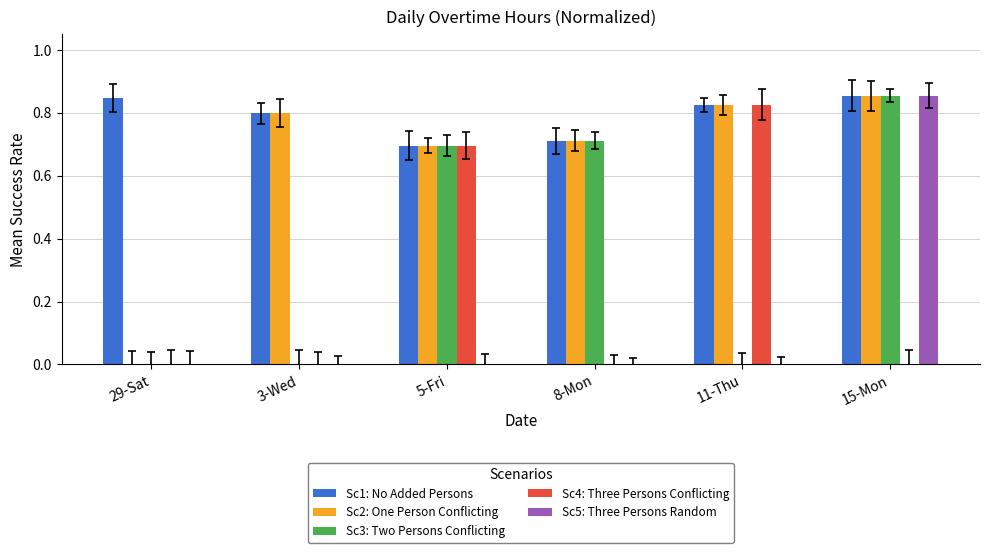

How many Sc4: Three Persons Conflicting values are between 0 and 1?

6